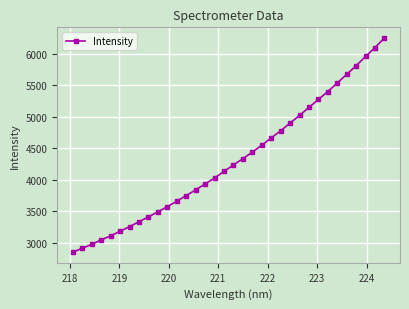

What is the value of the 4th point from the left?

3049.2